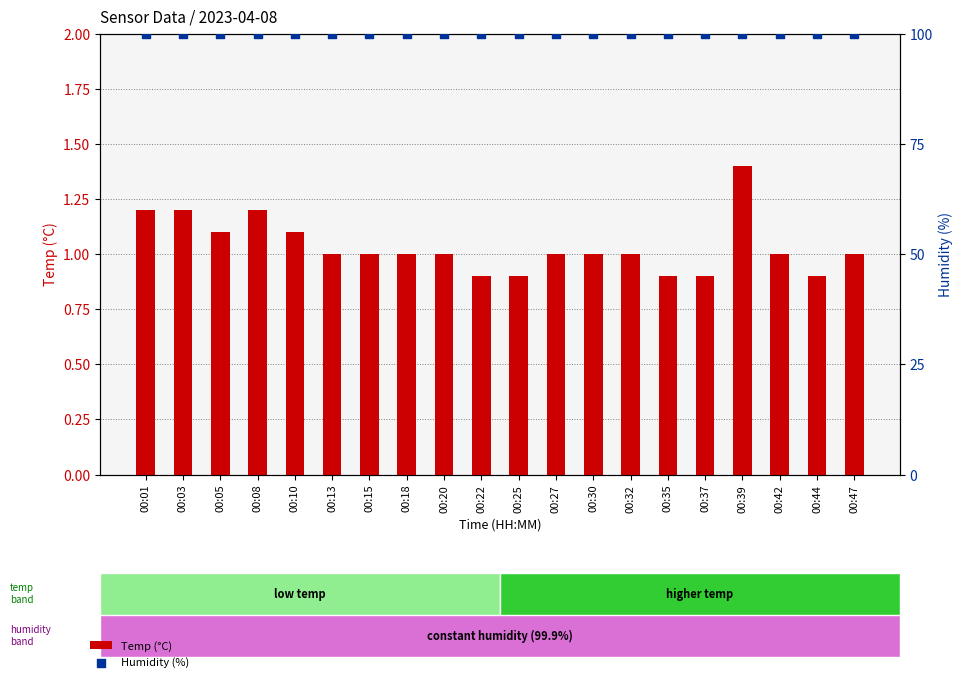

At how many categories does at least one series exceed 76?

20